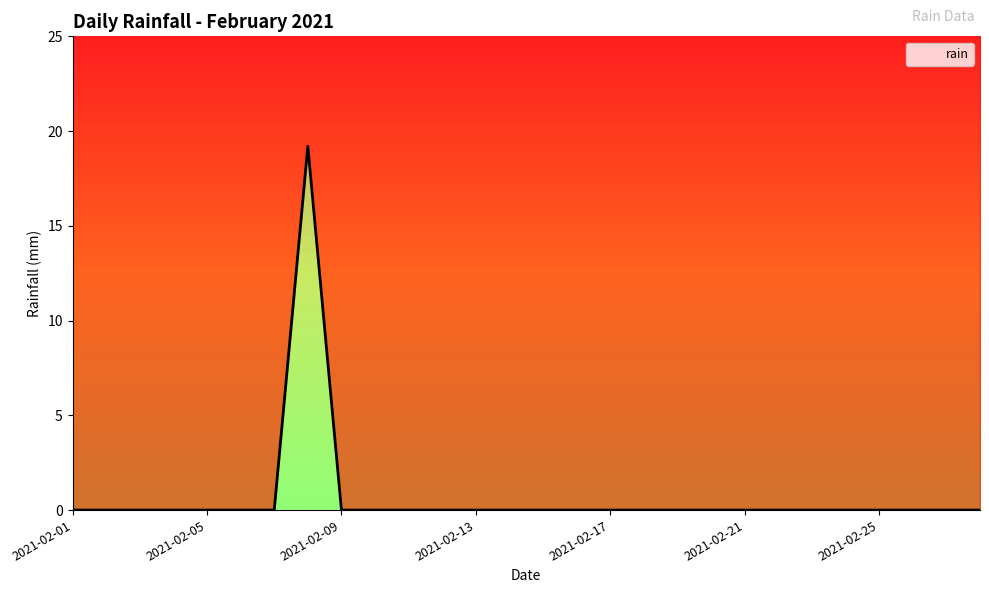

Where is the first local maximum?

2021-02-08